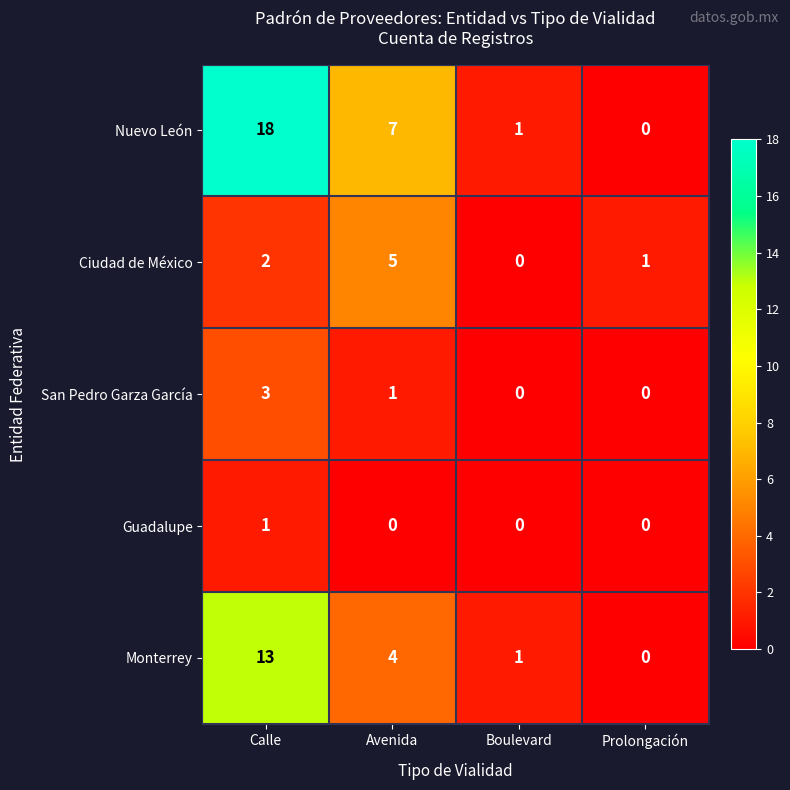

List the series in order of their peak value, lowest first.

Guadalupe, San Pedro Garza García, Ciudad de México, Monterrey, Nuevo León